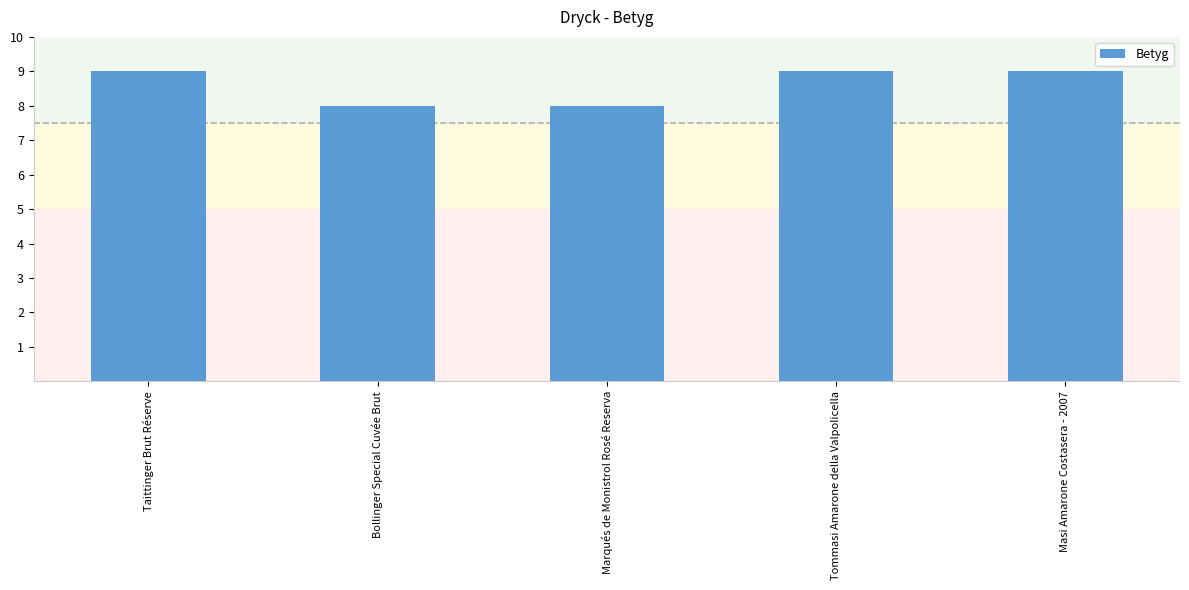

What is the sum of all values?

43